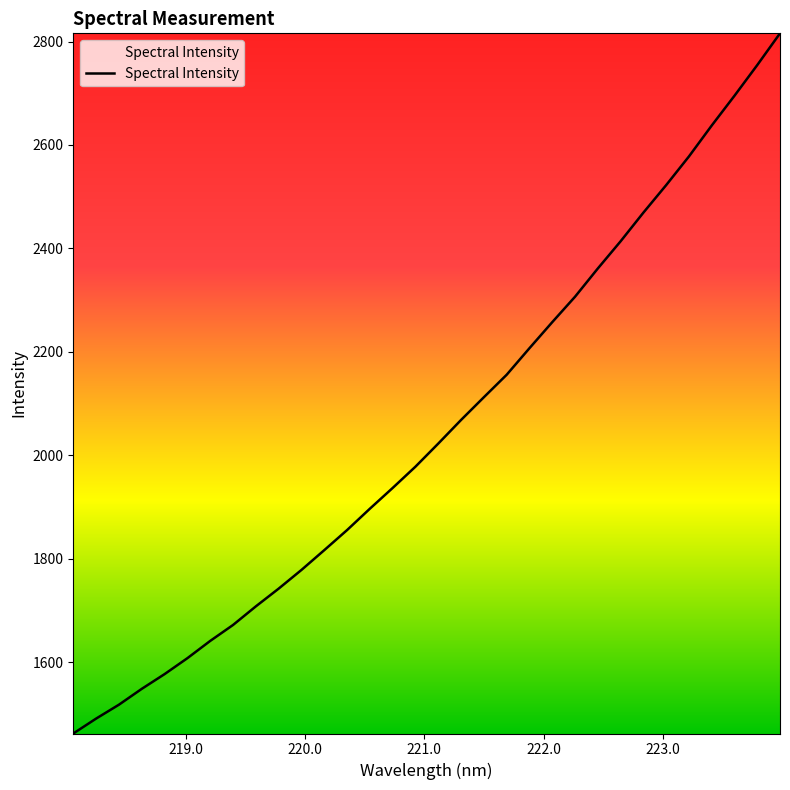

What is the smallest value displayed?

1461.8